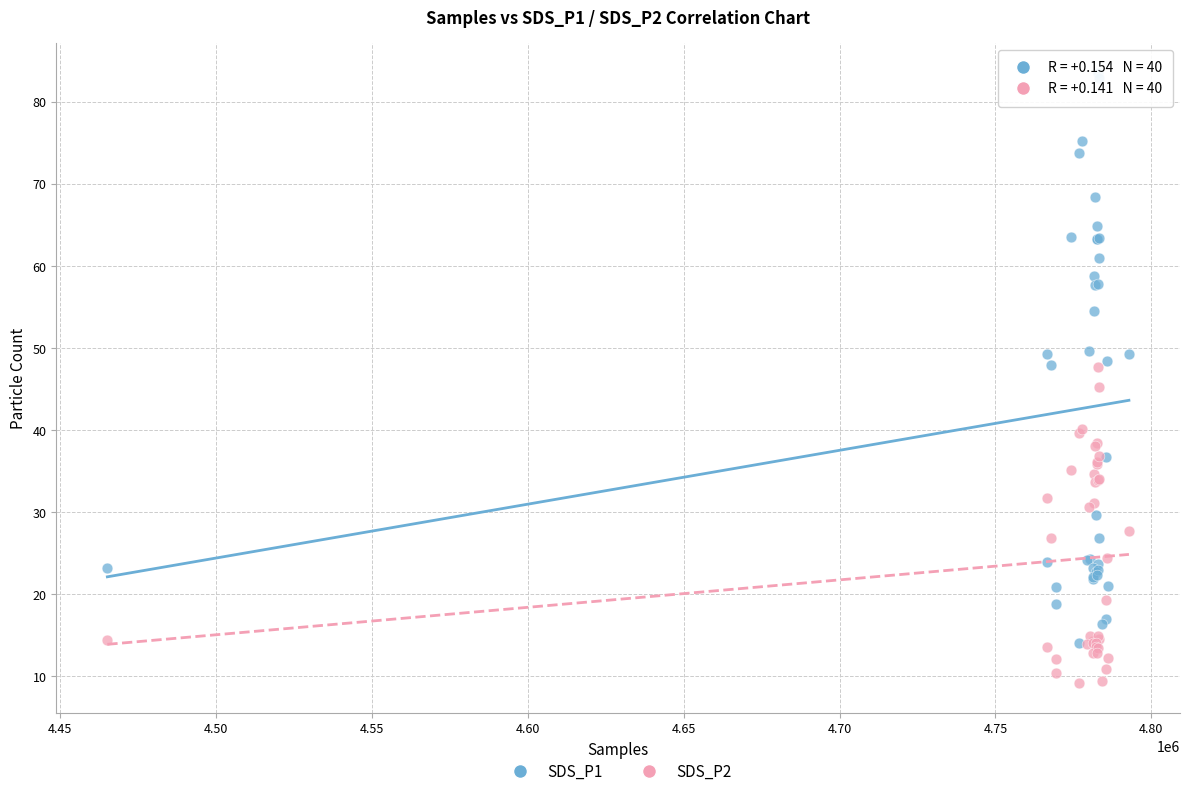

Which series has the widest spread of Y values?

SDS_P1